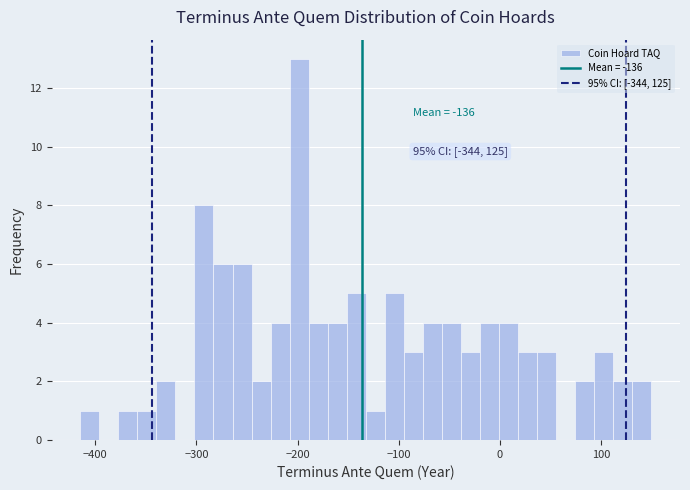

Around what value on the x-axis is the tallest bar? Give the approximate position of its centre, as read against the axis.

-200